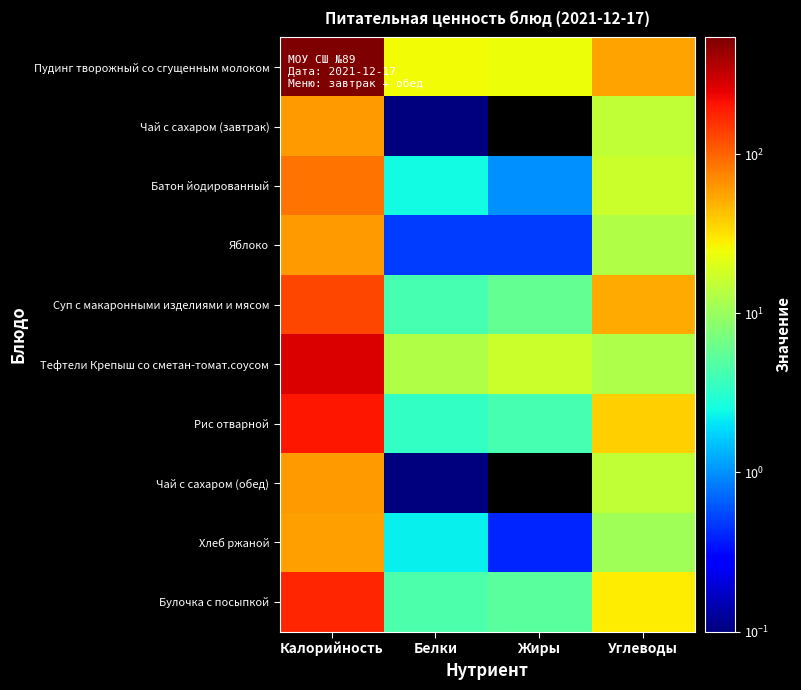

What is the difference between the highest and lowest values at Белки?

25.2